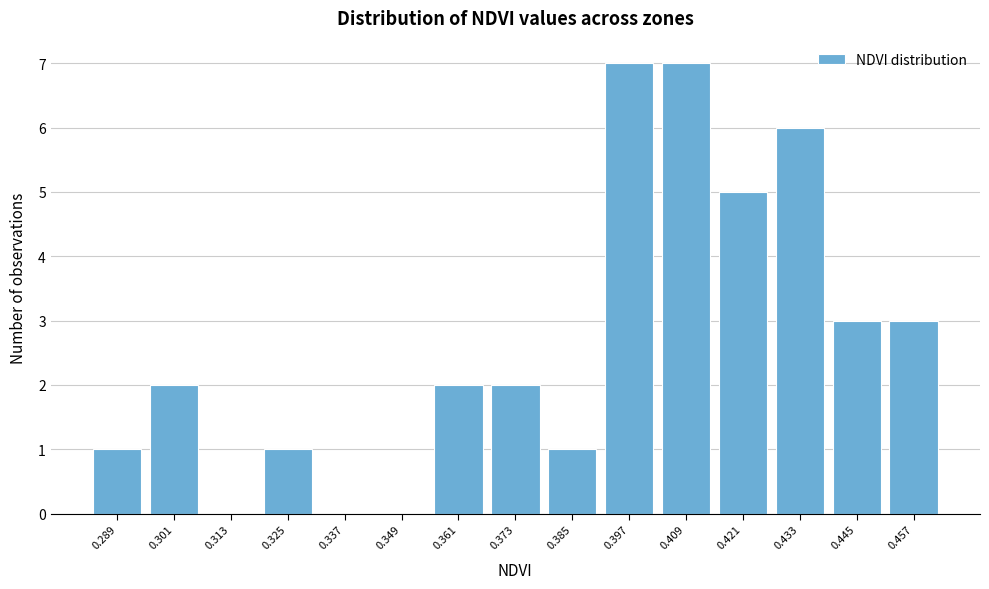

Reading left to right, list every bar in this chart as the range it spans on the x-axis followed by its height. Neither the bar edges nor the heights are printed on the chart, so give them approximately, as read against the axes.

0.282 to 0.294: 1
0.294 to 0.306: 2
0.306 to 0.318: 0
0.318 to 0.330: 1
0.330 to 0.342: 0
0.342 to 0.354: 0
0.354 to 0.366: 2
0.366 to 0.378: 2
0.378 to 0.390: 1
0.390 to 0.402: 7
0.402 to 0.414: 7
0.414 to 0.426: 5
0.426 to 0.438: 6
0.438 to 0.450: 3
0.450 to 0.462: 3